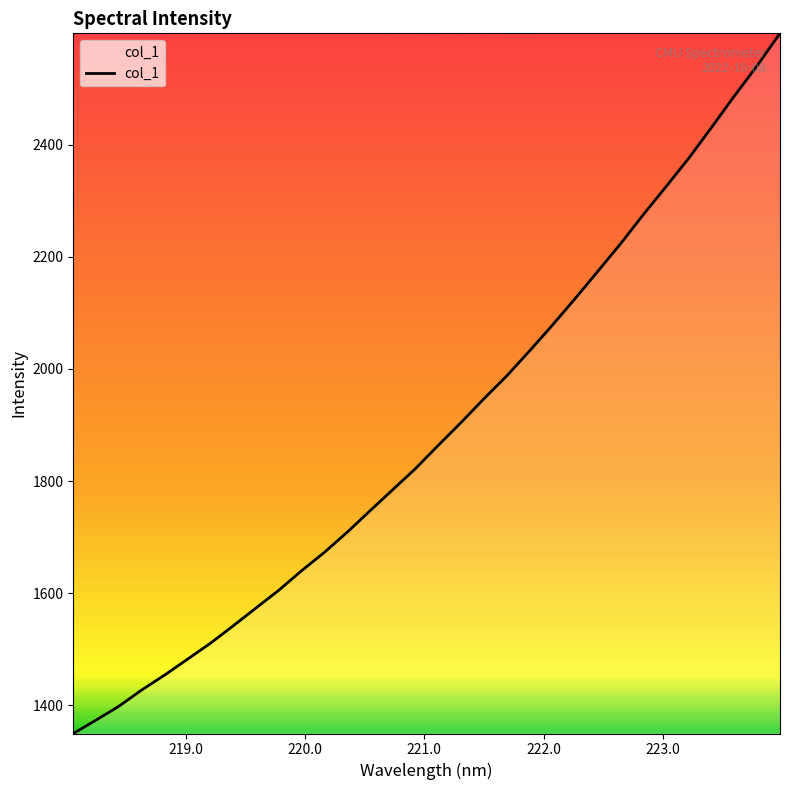

What is the greatest value displayed?

2598.5